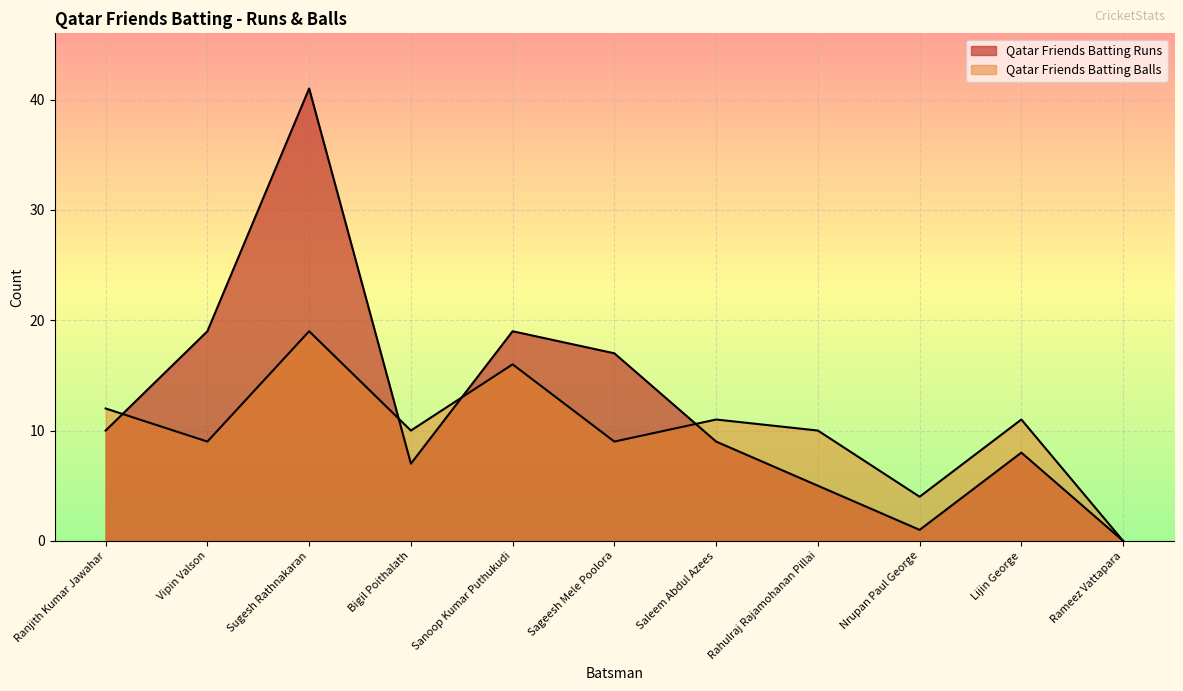

Rank the series by their maximum value, from lowest to highest.

Qatar Friends Batting Balls, Qatar Friends Batting Runs